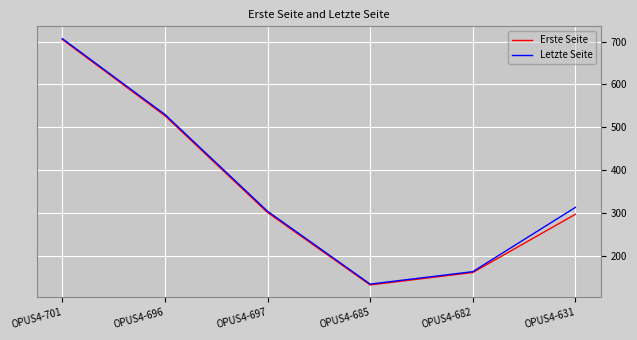

At which category is the sum across all series the highest?

OPUS4-701